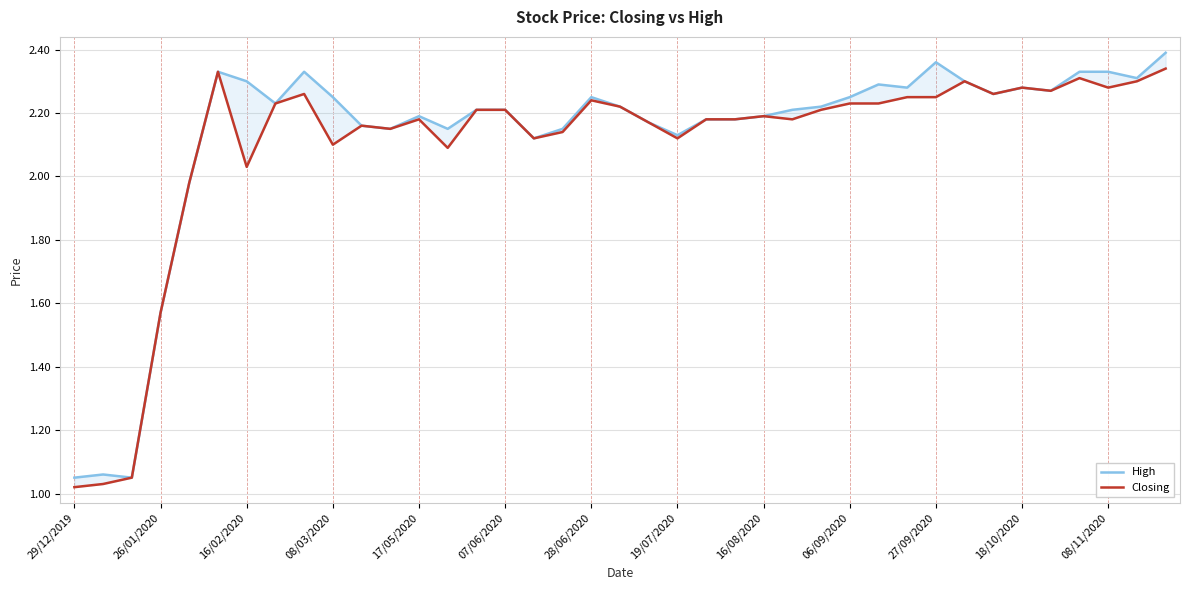

What are all the series names shown in the legend?

High, Closing